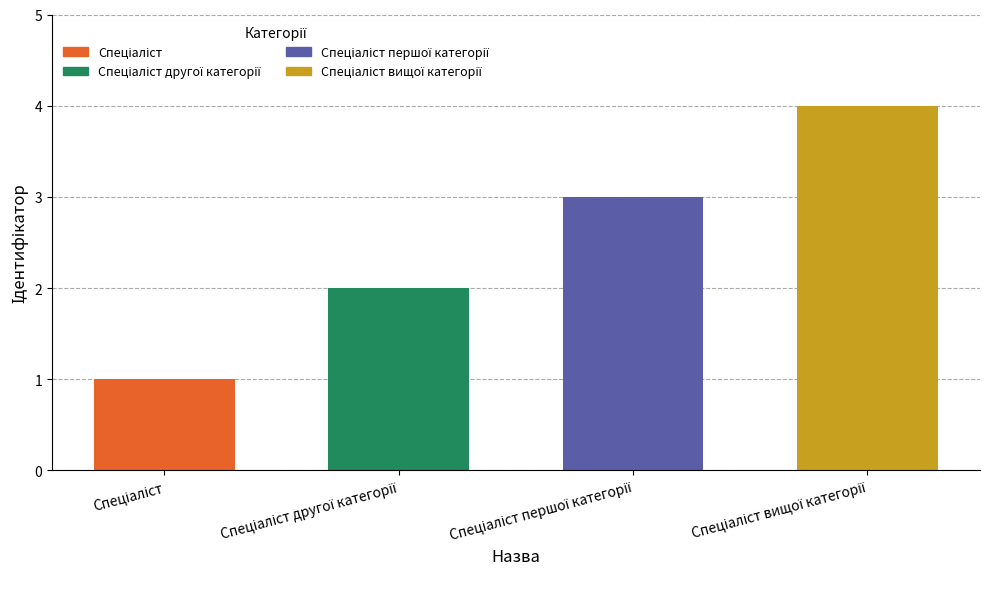

What is the difference between the second highest and minimum values?

2